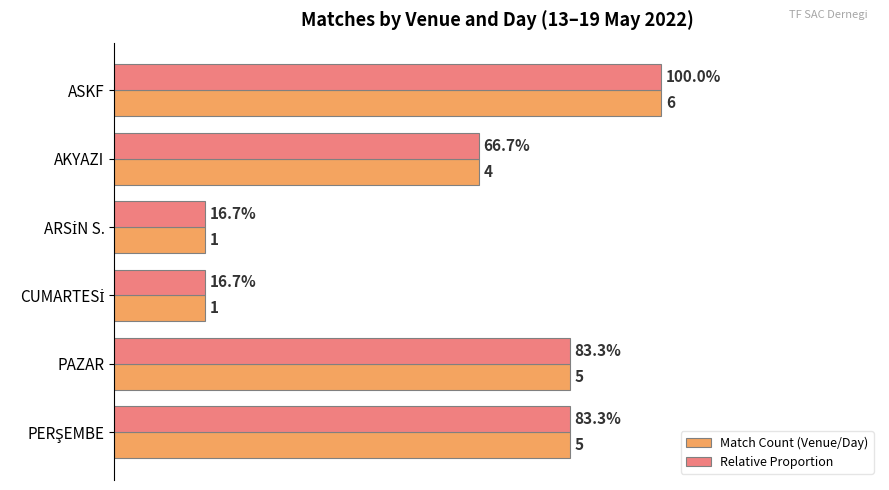

What are all the series names shown in the legend?

Match Count (Venue/Day), Relative Proportion